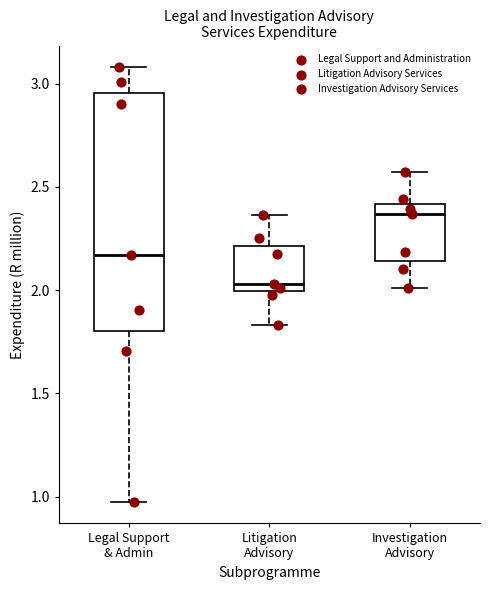

Where does the lower whisker of the box for Litigation Advisory end on the y-axis? The values are not printed on the chart, so give them approximately, as read against the axis.

1.85